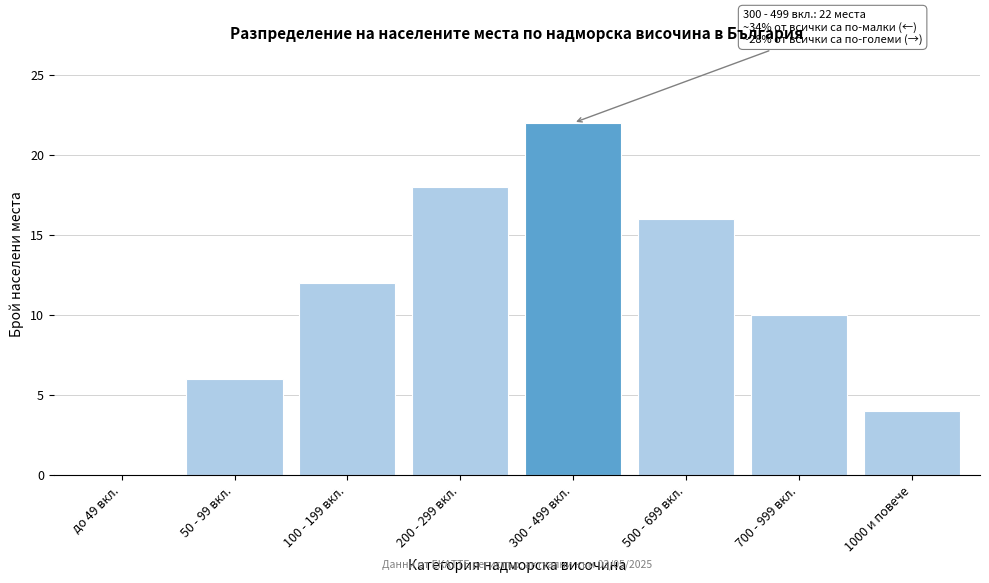

Reading left to right, transcribe all the data shown in this chart.

до 49 вкл.=0	50 - 99 вкл.=6	100 - 199 вкл.=12	200 - 299 вкл.=18	300 - 499 вкл.=22	500 - 699 вкл.=16	700 - 999 вкл.=10	1000 и повече=4